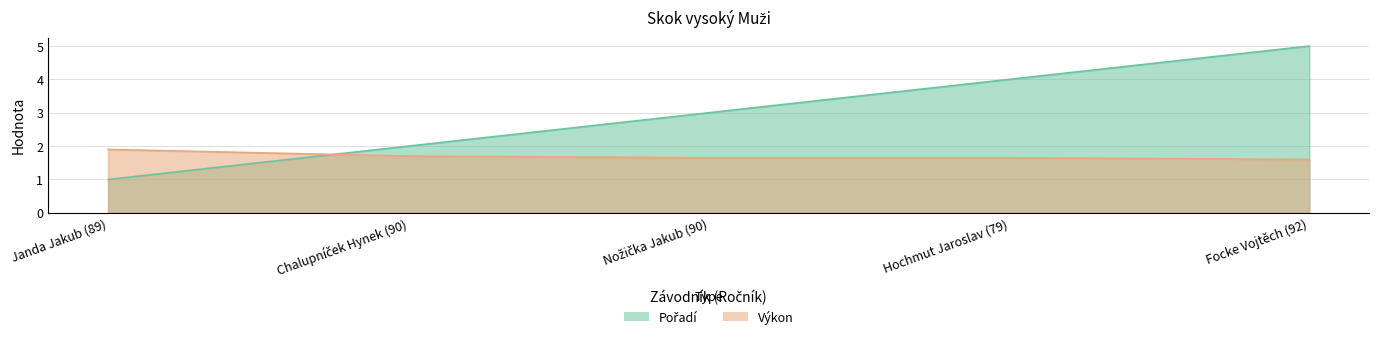

Rank the categories by Pořadí value from lowest to highest.

Janda Jakub (89), Chalupníček Hynek (90), Nožička Jakub (90), Hochmut Jaroslav (79), Focke Vojtěch (92)